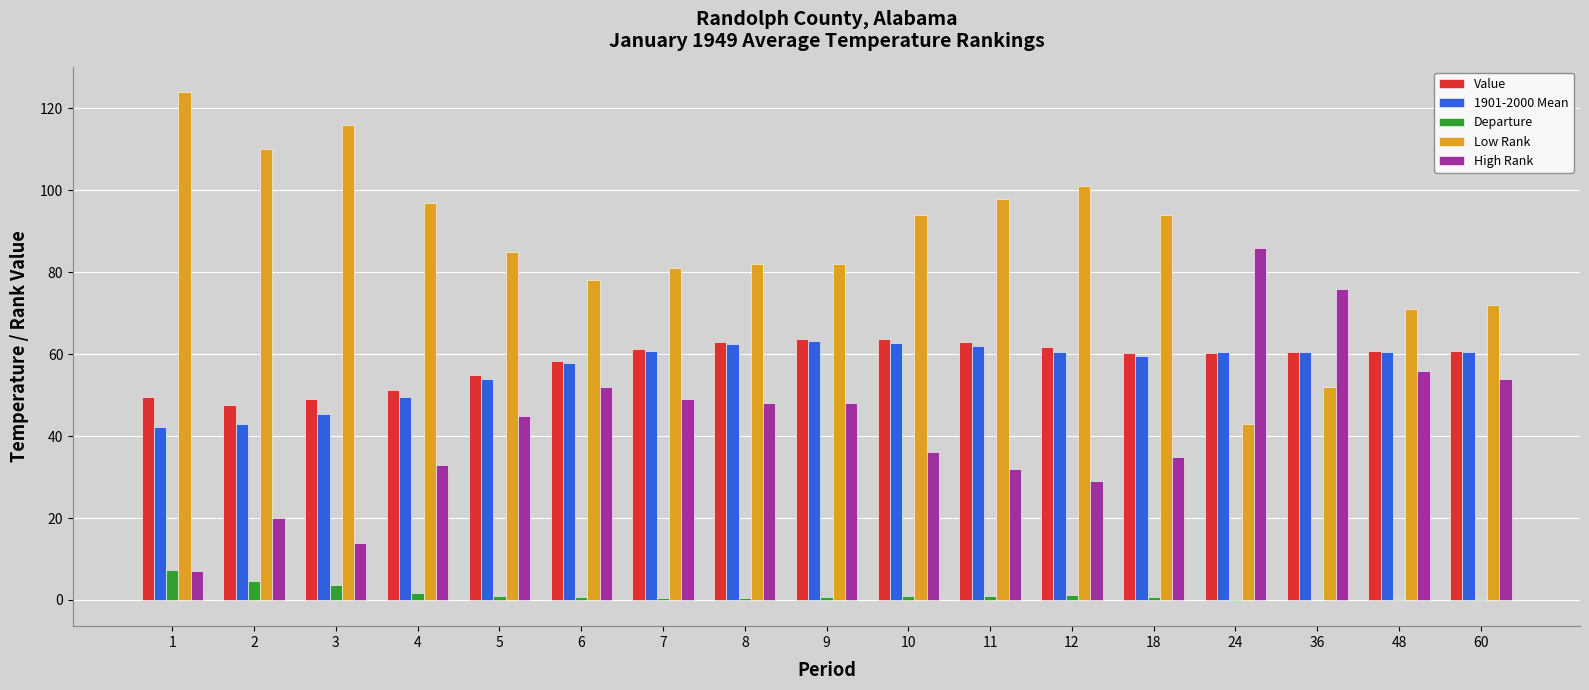

What is the sum of all Departure values?

24.8